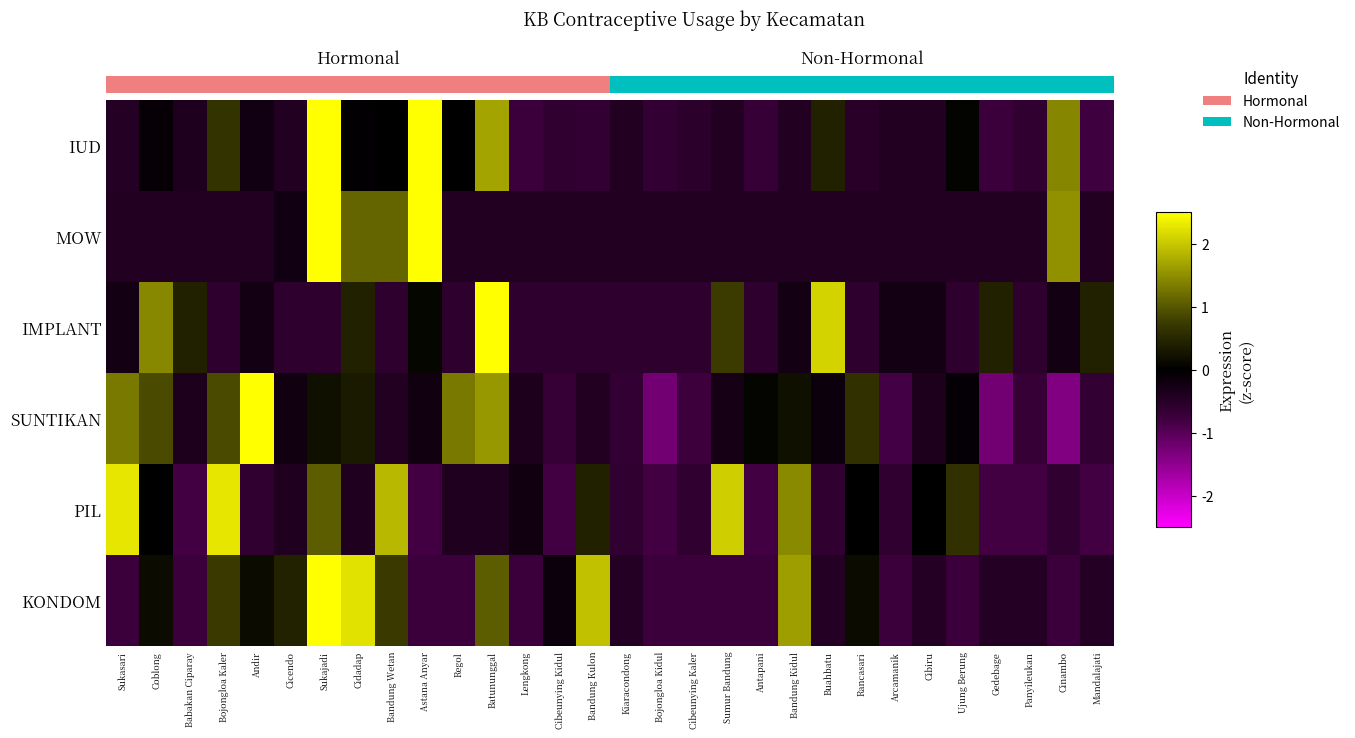

How many data points in KONDOM are above 0?

11